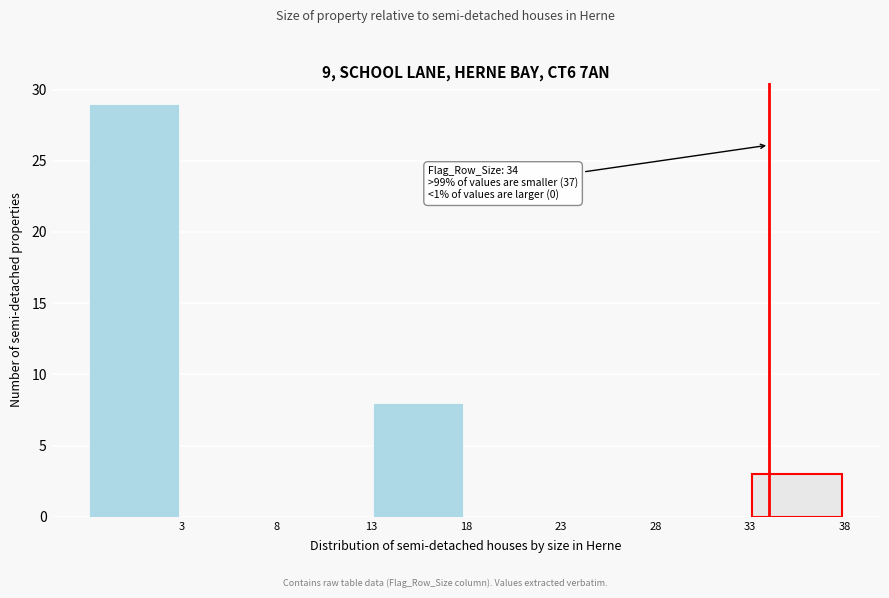

Over which range of the x-axis is the bar tallest?

-2 to 3